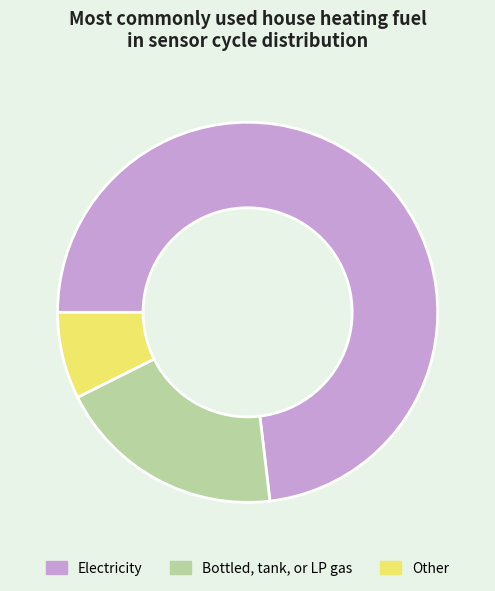

Is the sum of Other and Electricity greater than half?

Yes